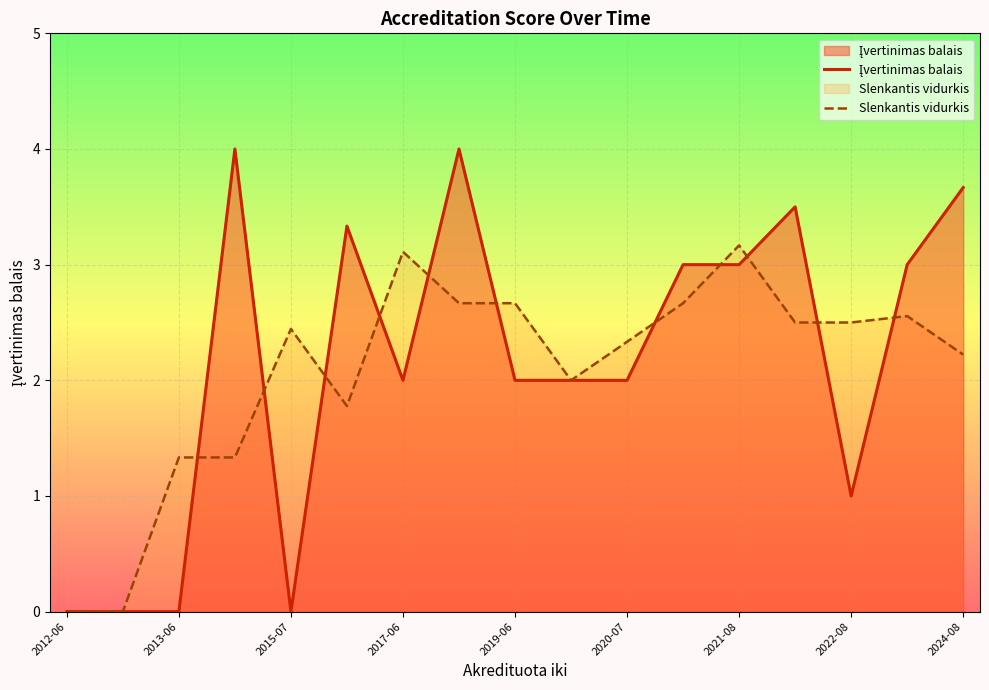

Does the chart display data point markers on the line(s)?

No